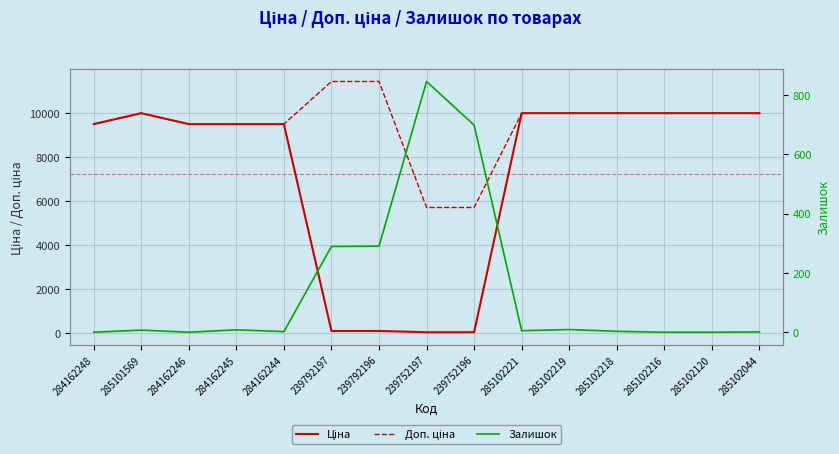

At which category does Ціна reach its first local peak?

285101569